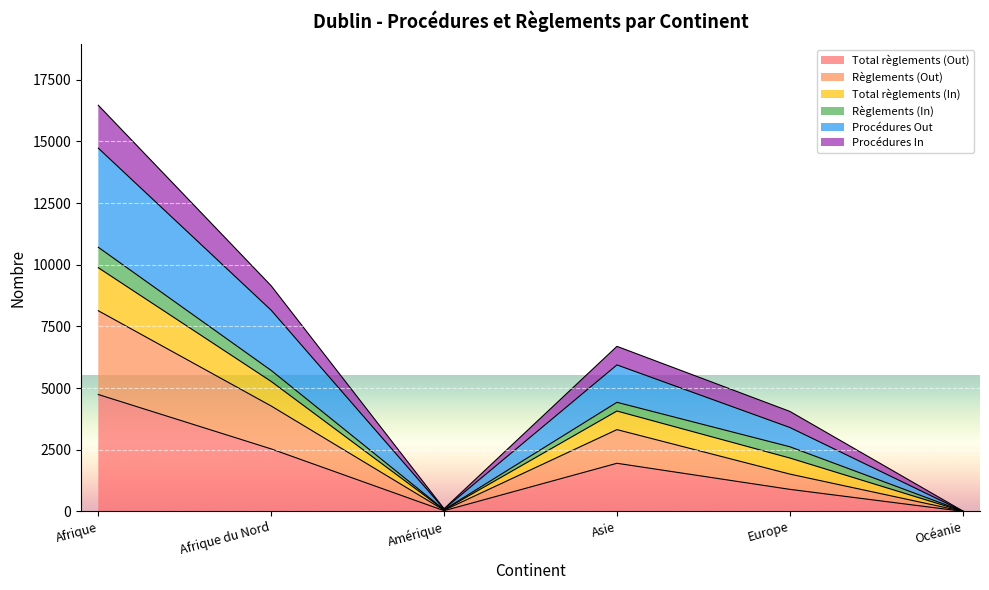

At which label does Total règlements (Out) reach its peak?

Afrique